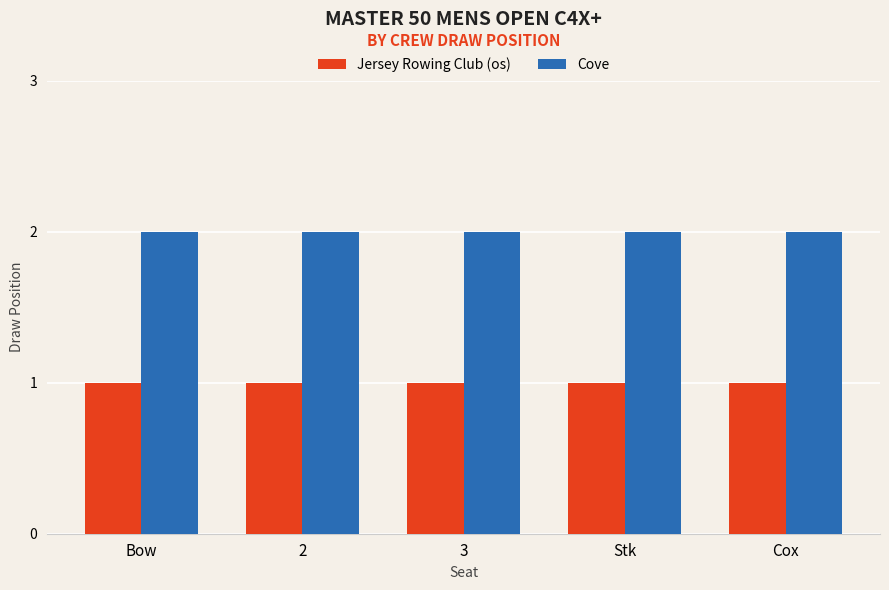

Are the bars horizontal?

No